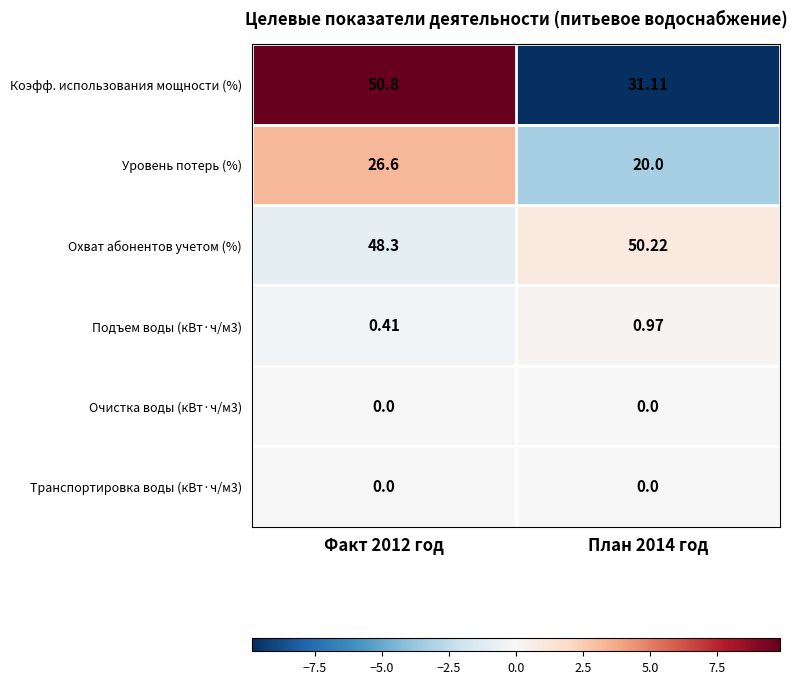

Which series has the largest range (max minus min)?

Коэфф. использования мощности (%)